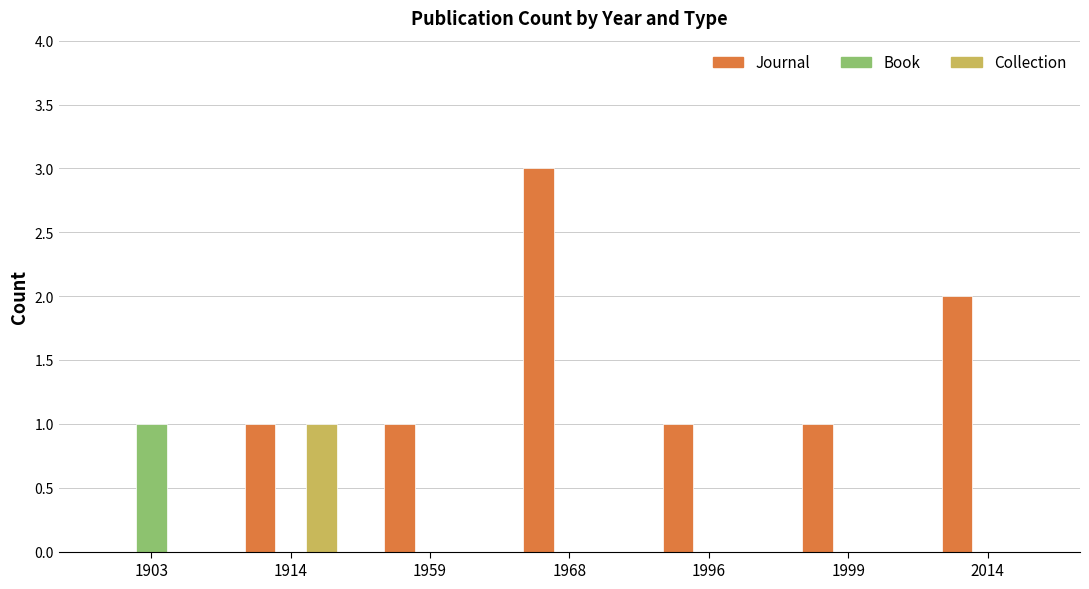

Does the chart contain stacked bars?

No